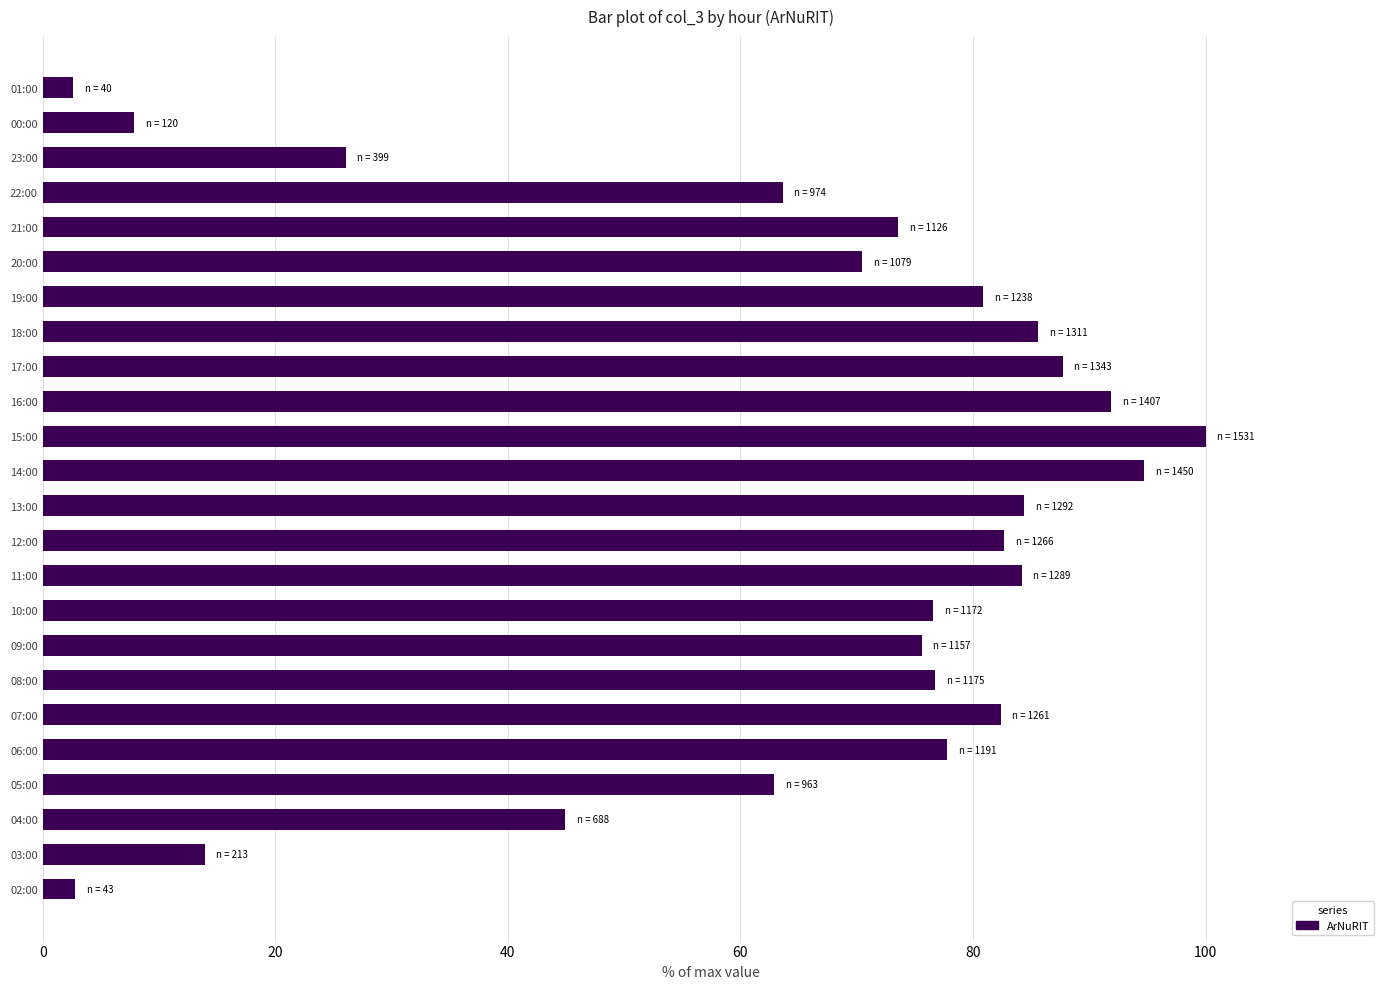

Approximately how many times larger is the value at 04:00 compared to 05:00?

0.7